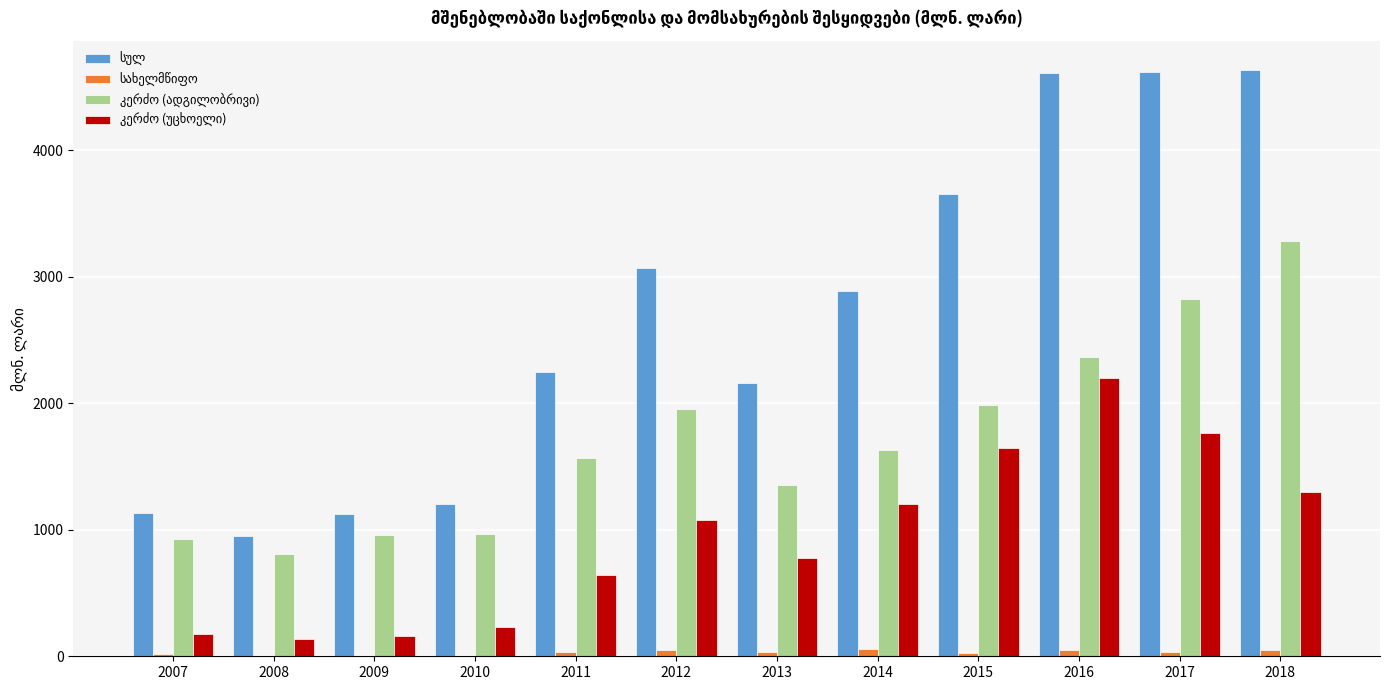

What is the maximum value shown in the chart?

4631.7